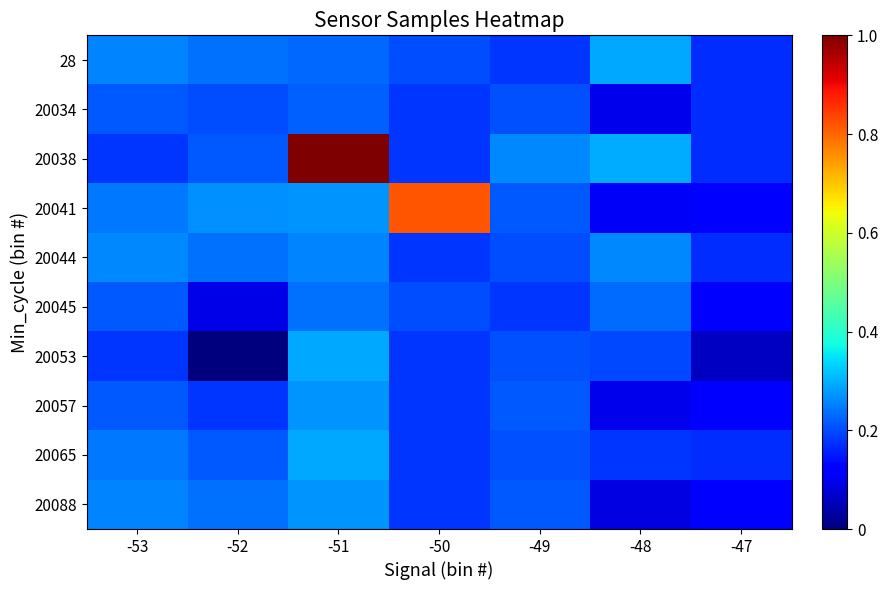

Reading right to left, transcribe all the data shown in this chart.

28: -47=0.2	-48=0.3	-49=0.2	-50=0.2	-51=0.2	-52=0.2	-53=0.3
20034: -47=0.2	-48=0.1	-49=0.2	-50=0.2	-51=0.2	-52=0.2	-53=0.2
20038: -47=0.2	-48=0.3	-49=0.3	-50=0.2	-51=1.0	-52=0.2	-53=0.2
20041: -47=0.1	-48=0.1	-49=0.2	-50=0.8	-51=0.3	-52=0.3	-53=0.2
20044: -47=0.2	-48=0.3	-49=0.2	-50=0.2	-51=0.3	-52=0.2	-53=0.3
20045: -47=0.1	-48=0.2	-49=0.2	-50=0.2	-51=0.2	-52=0.1	-53=0.2
20053: -47=0.1	-48=0.2	-49=0.2	-50=0.2	-51=0.3	-52=0.0	-53=0.2
20057: -47=0.1	-48=0.1	-49=0.2	-50=0.2	-51=0.3	-52=0.2	-53=0.2
20065: -47=0.2	-48=0.2	-49=0.2	-50=0.2	-51=0.3	-52=0.2	-53=0.2
20088: -47=0.1	-48=0.1	-49=0.2	-50=0.2	-51=0.3	-52=0.2	-53=0.3